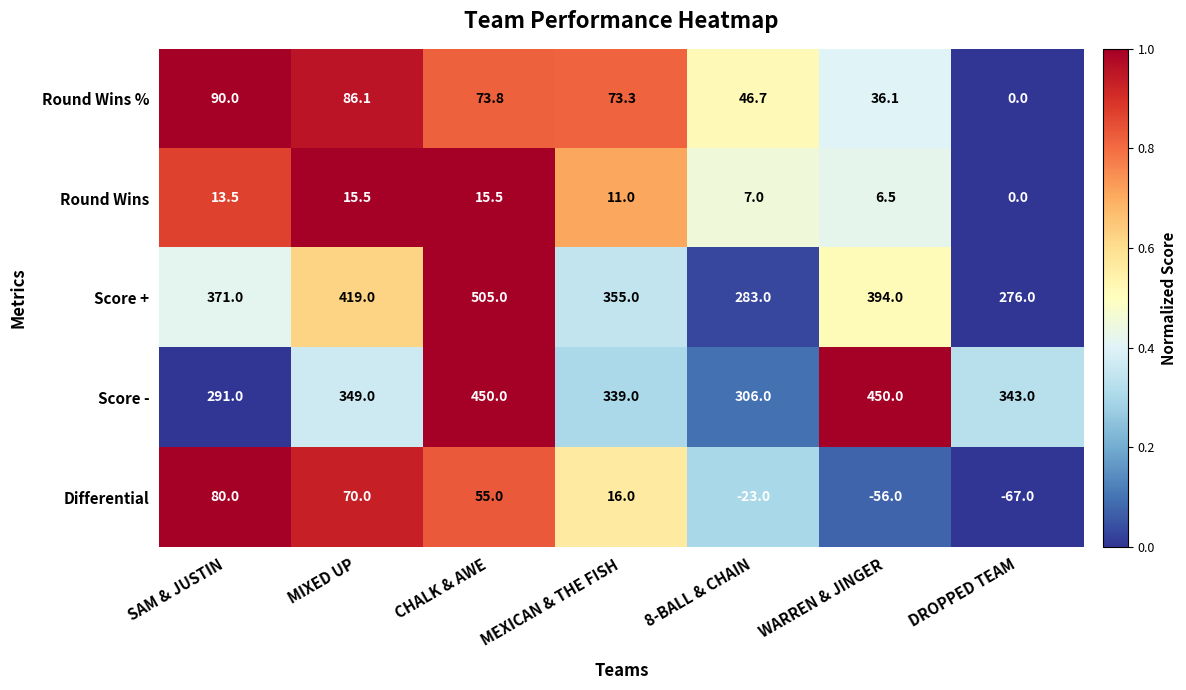

At MIXED UP, list the series in order from largest to smallest.

Score +, Score -, Round Wins %, Differential, Round Wins